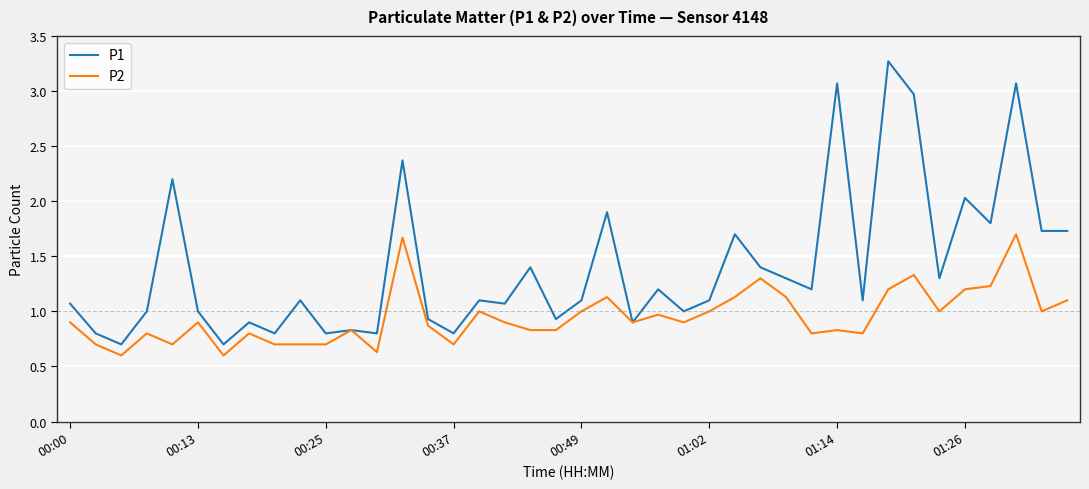

List the series in order of their peak value, lowest first.

P2, P1